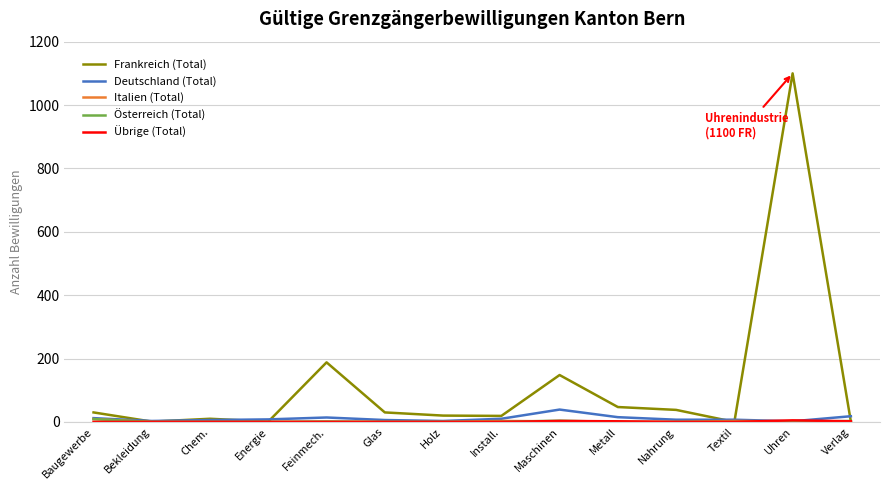

At how many categories does at least one series exceed 488?

1